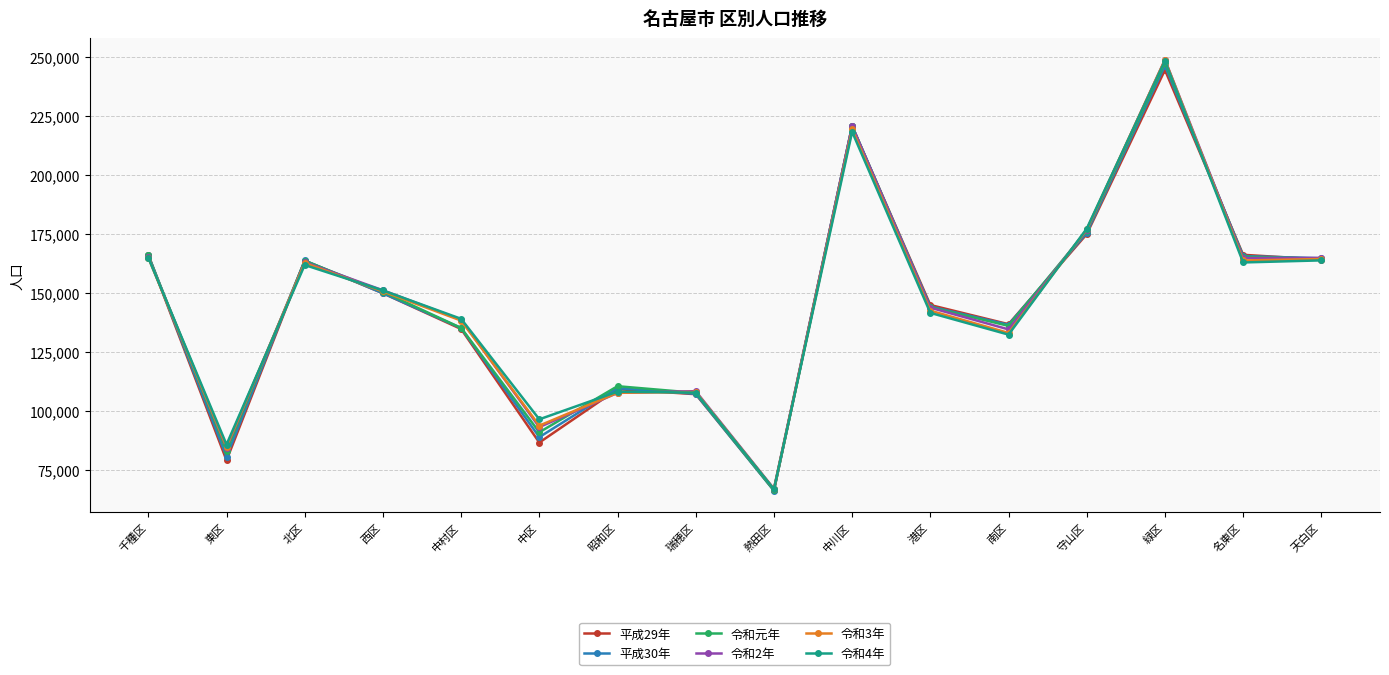

What is the difference between the highest and lowest values at 天白区?

1055